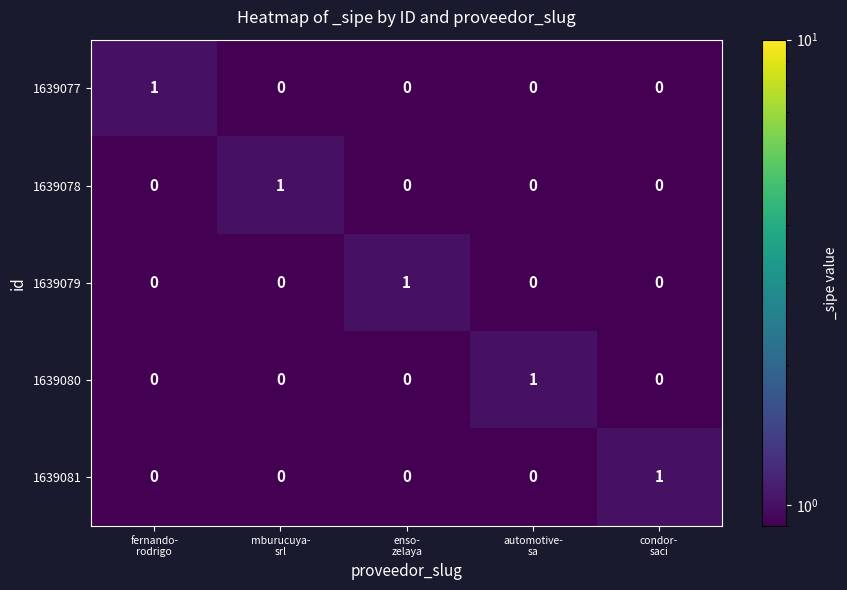

How many categories are shown in the chart?

5